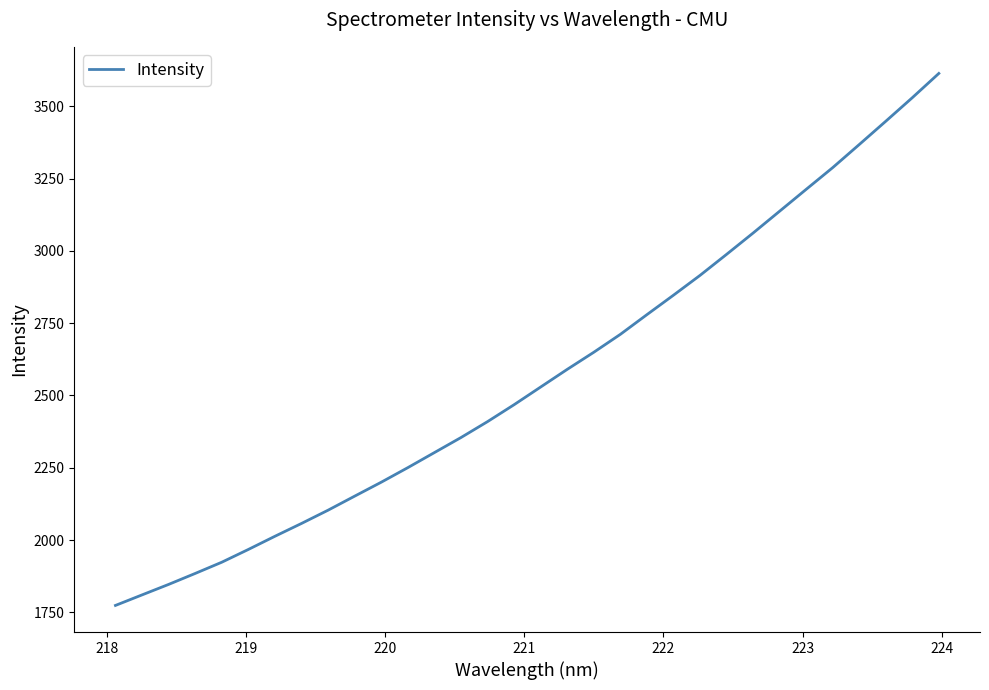

True or false: there are more than 0 points higher than both neighbors.

False